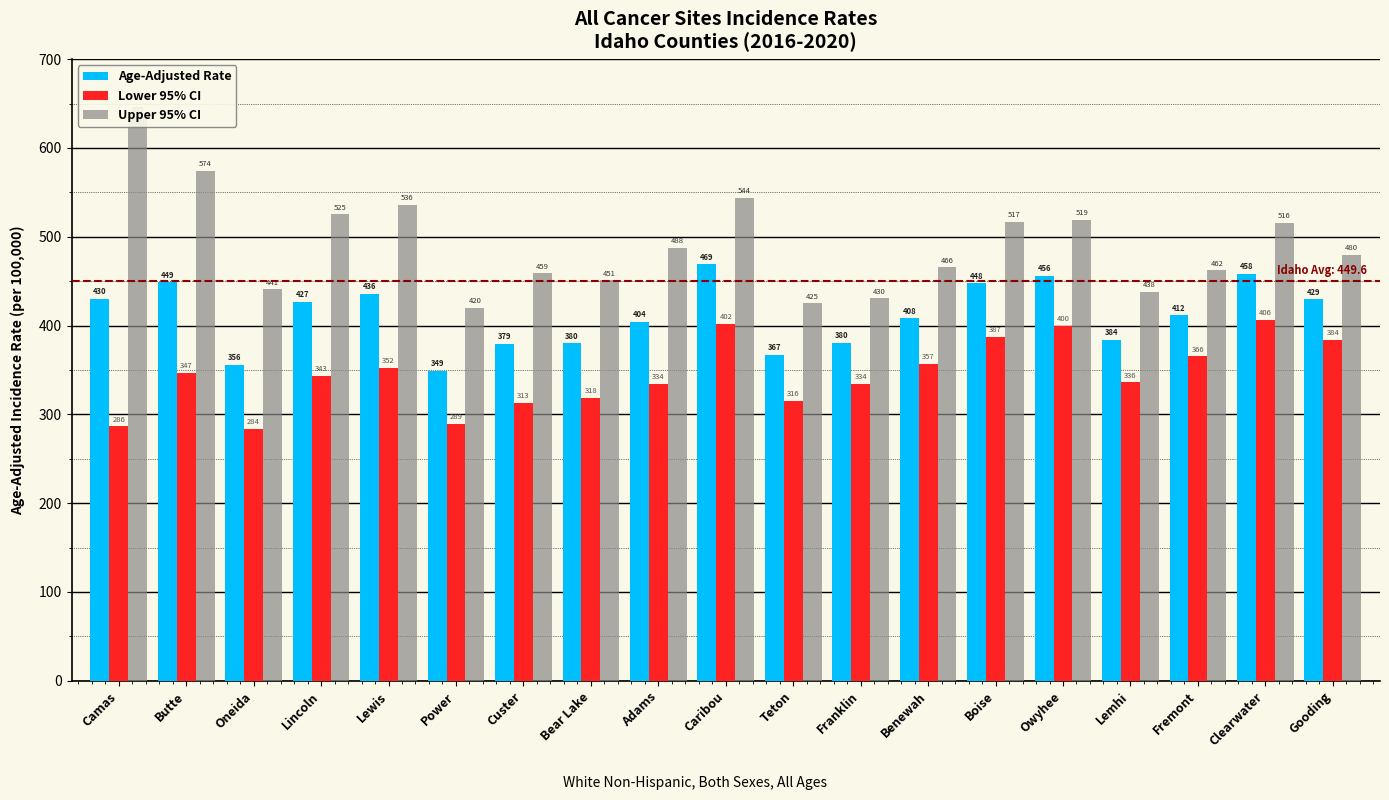

Which has a higher value, Boise or Lemhi?

Boise